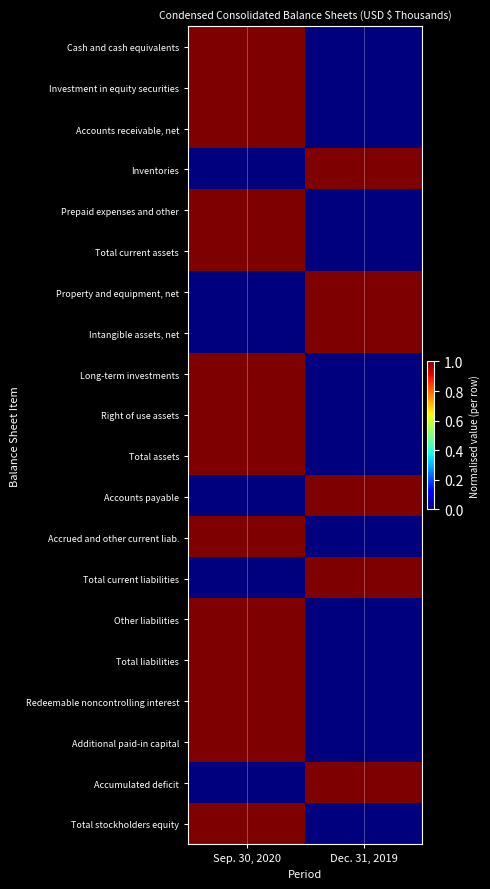

Between Sep. 30, 2020 and Dec. 31, 2019, which series saw the biggest shift?

Cash and cash equivalents